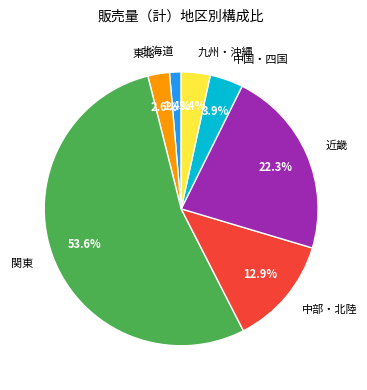

How many segments does this pie chart have?

7